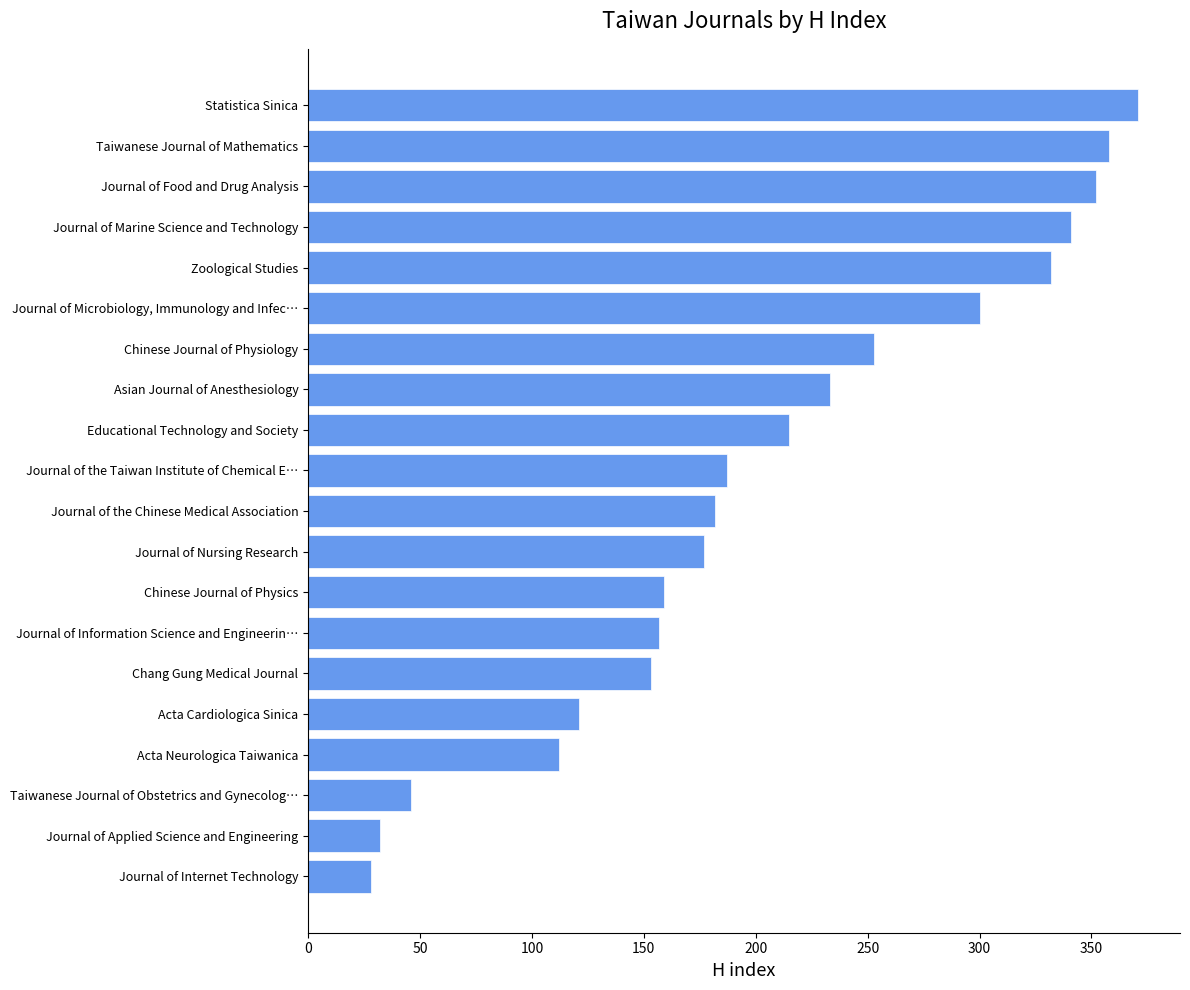

The chart shows a value of 233 at Asian Journal of Anesthesiology. True or false?

True